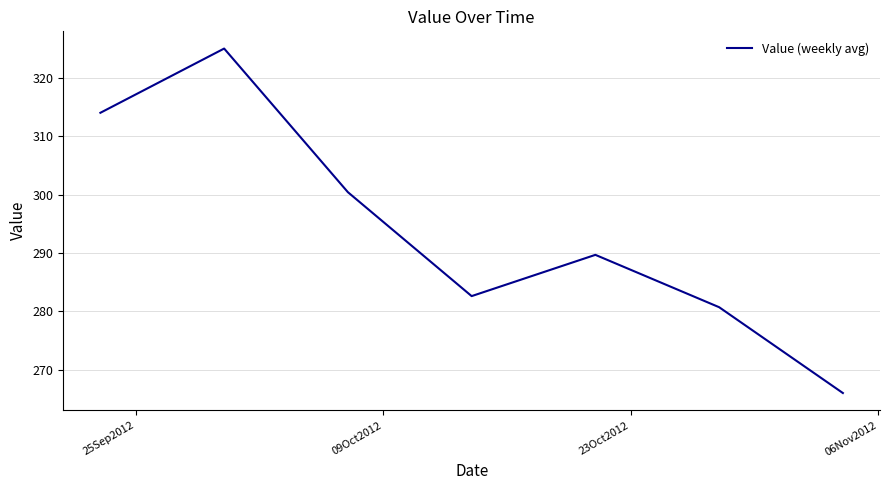

What is the difference between the maximum and second lowest values?

44.3